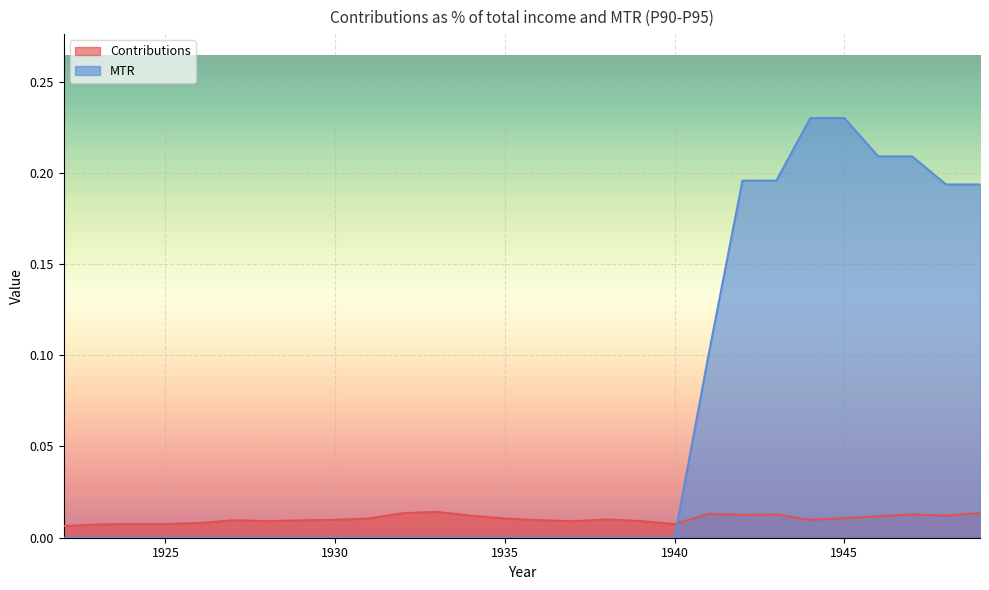

At which category does the chart reach its peak across all series?

1944